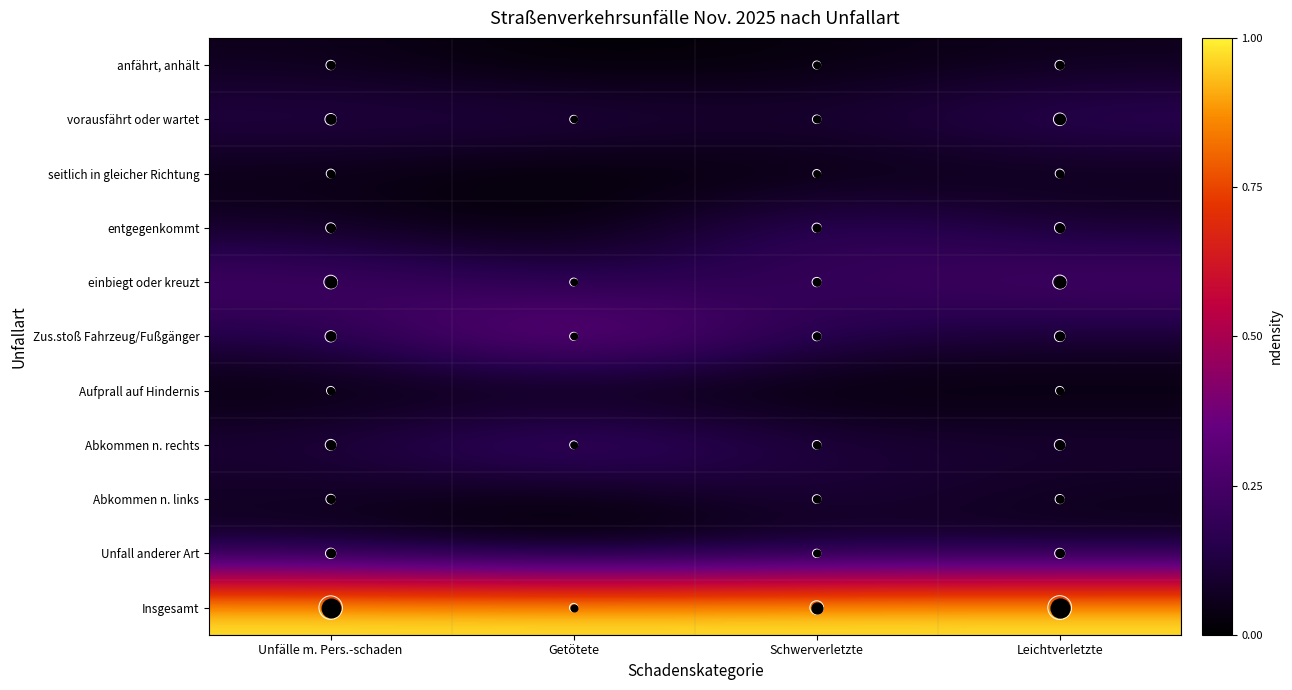

What is the difference between the highest and lowest values at Leichtverletzte?

1.0